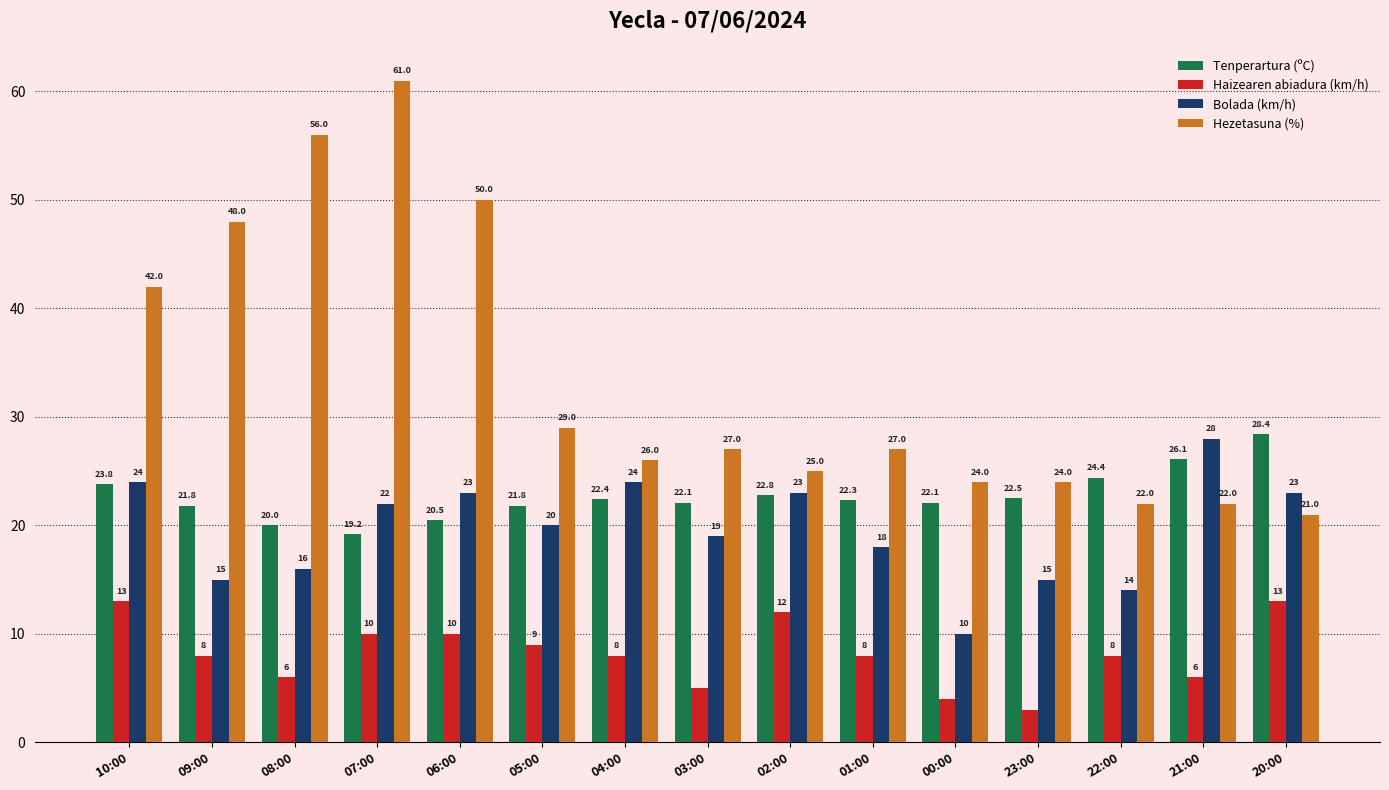

How many data points in Hezetasuna (%) are less than 27?

7